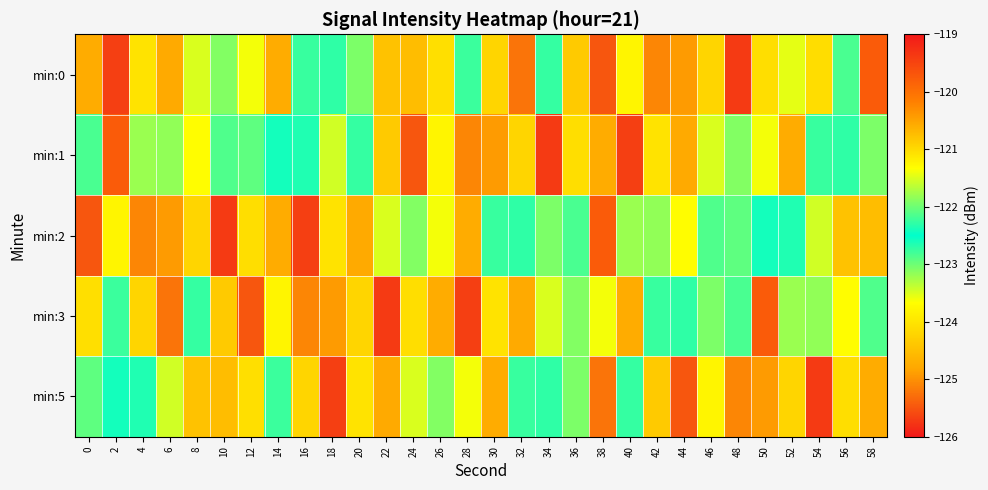

At which category is the sum across all series the highest?

36